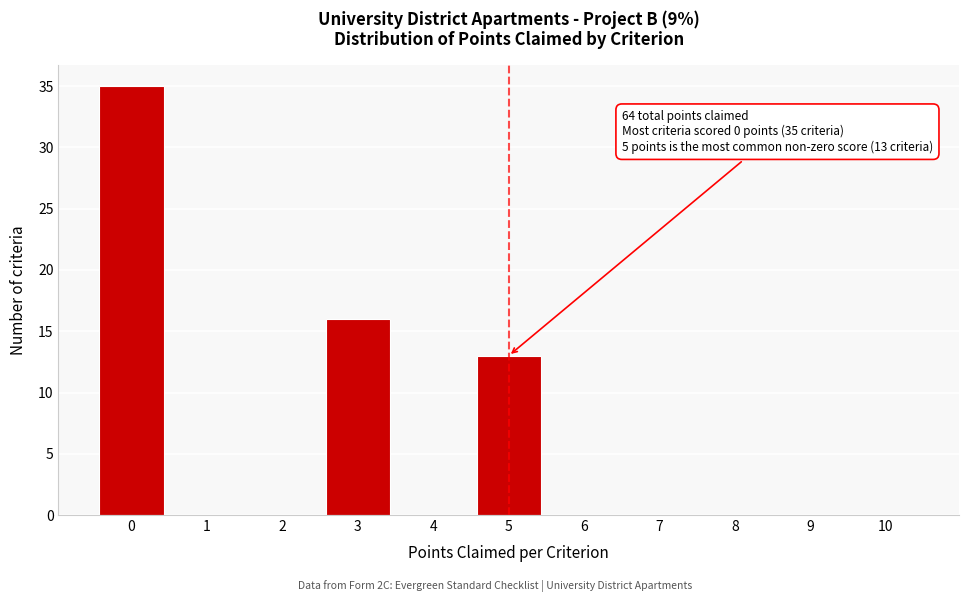

Reading right to left, what are all the values shown in this chart?

10=0	9=0	8=0	7=0	6=0	5=13	4=0	3=16	2=0	1=0	0=35